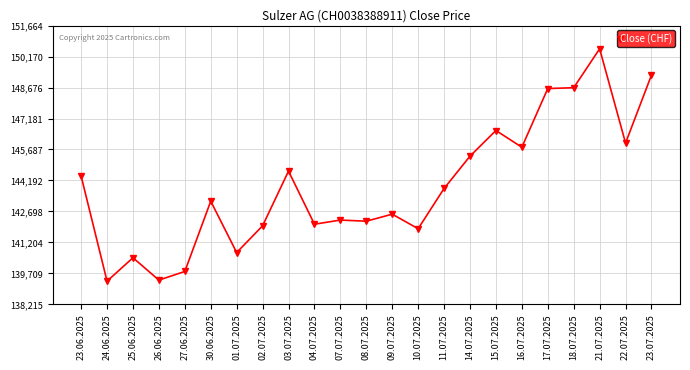

What position from the right is 26.06.2025?

20